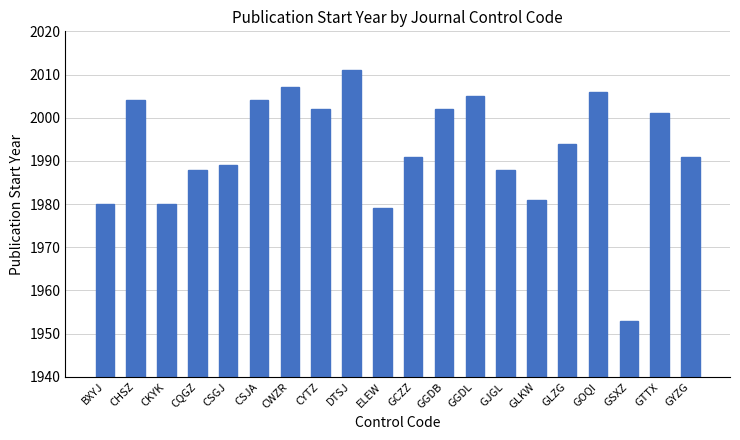

Which has a higher value, CYTZ or GJGL?

CYTZ